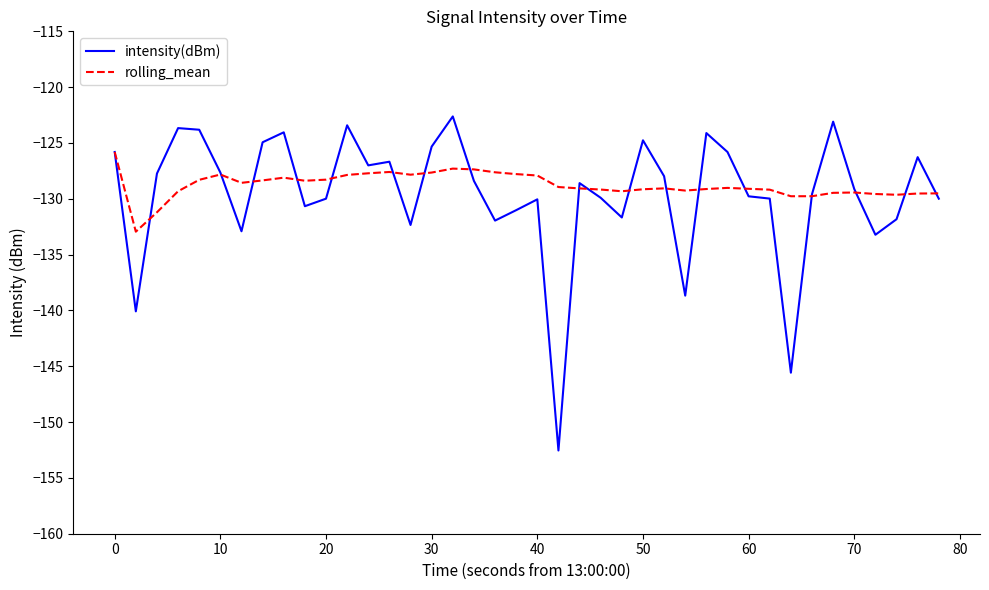

List the series in order of their peak value, lowest first.

rolling_mean, intensity(dBm)